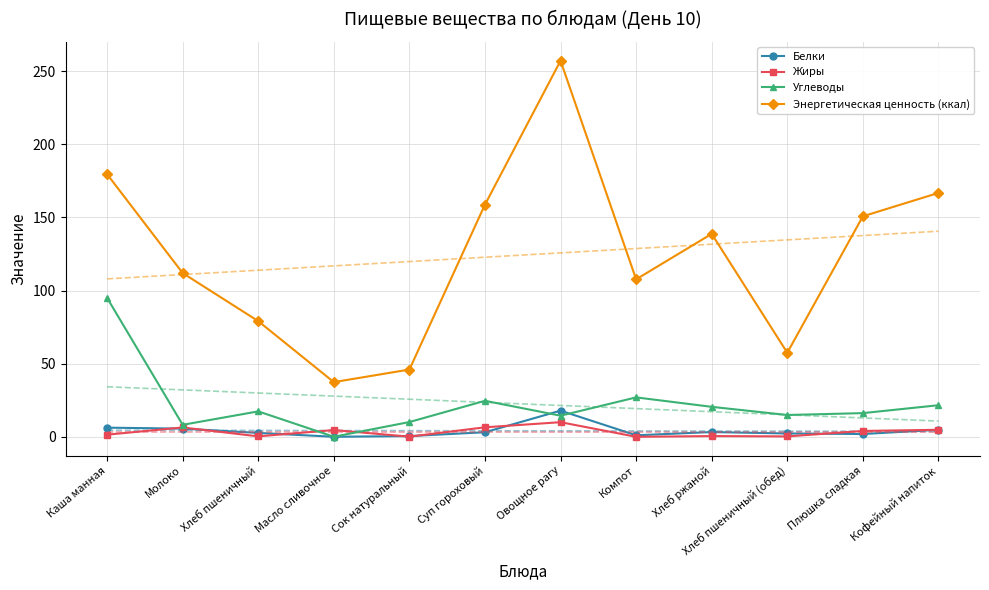

What is the total value across all series at Овощное рагу?

454.1